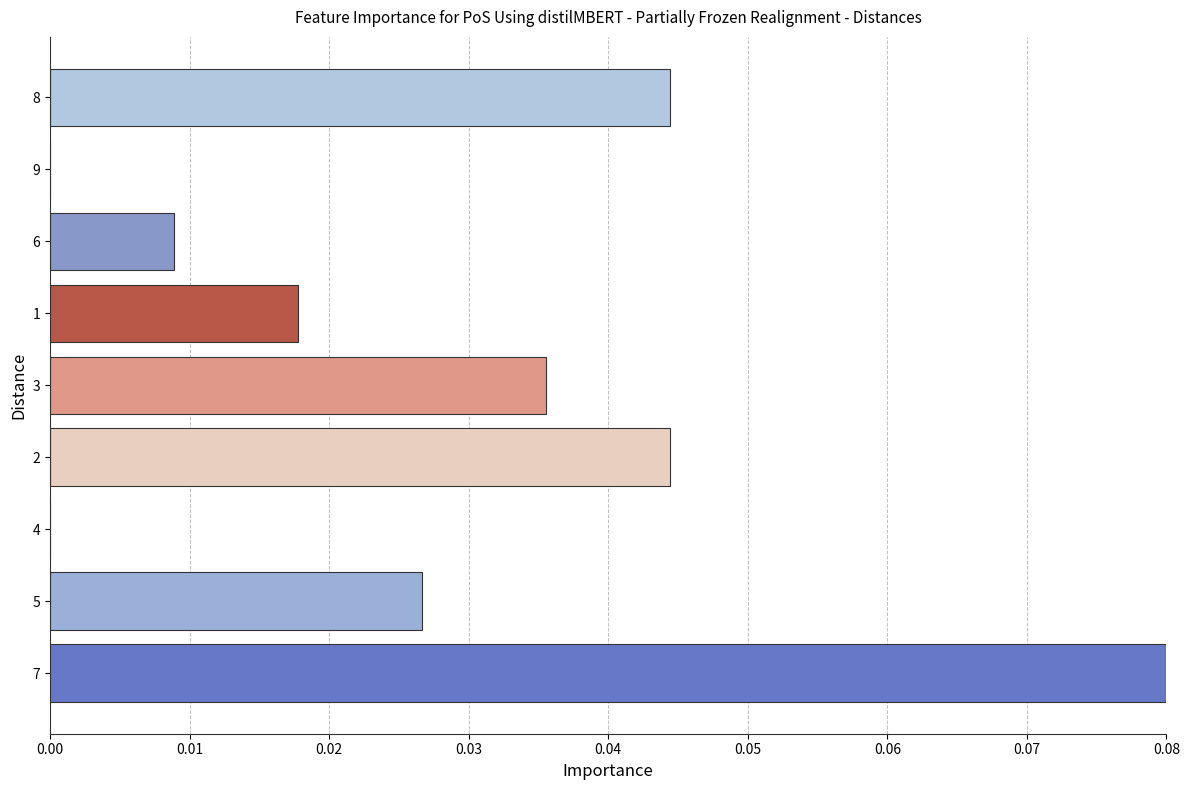

What is the sum of all values?

0.3